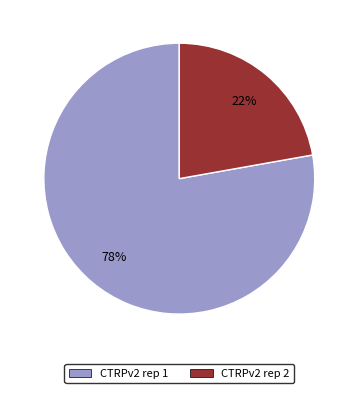

To the nearest percent, what is the combined percentage of CTRPv2 rep 2 and CTRPv2 rep 1?

100%